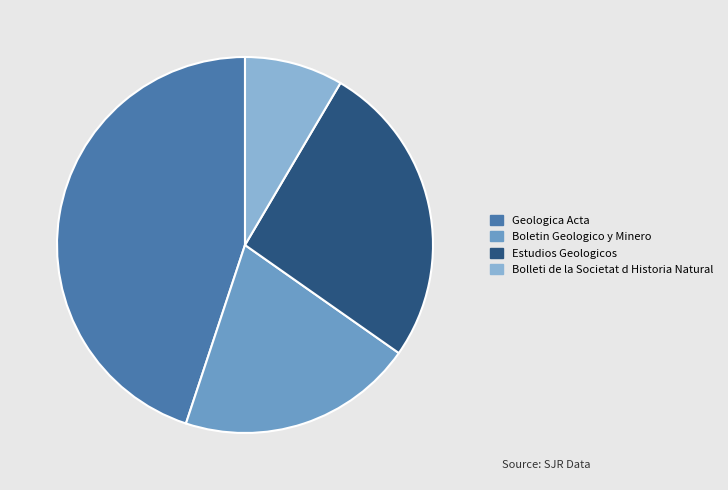

Rank the categories by value from highest to lowest.

Geologica Acta, Estudios Geologicos, Boletin Geologico y Minero, Bolleti de la Societat d Historia Natural